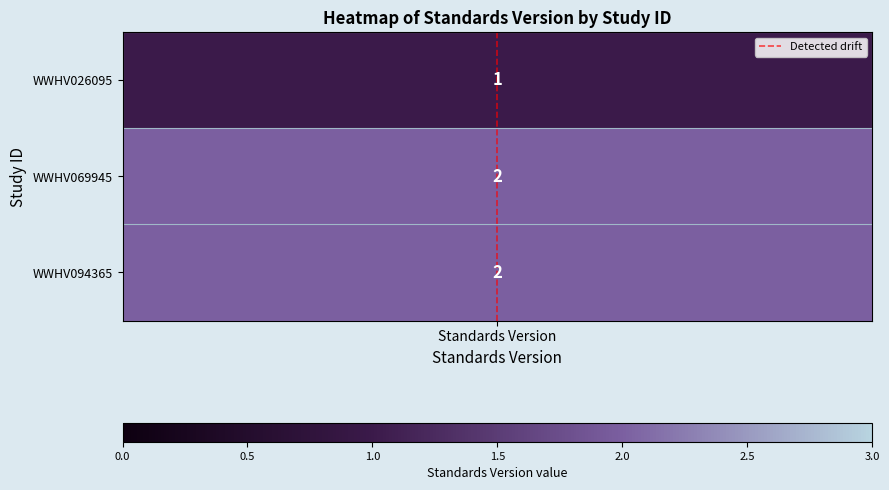

True or false: the data shows 1 at Standards Version.

True